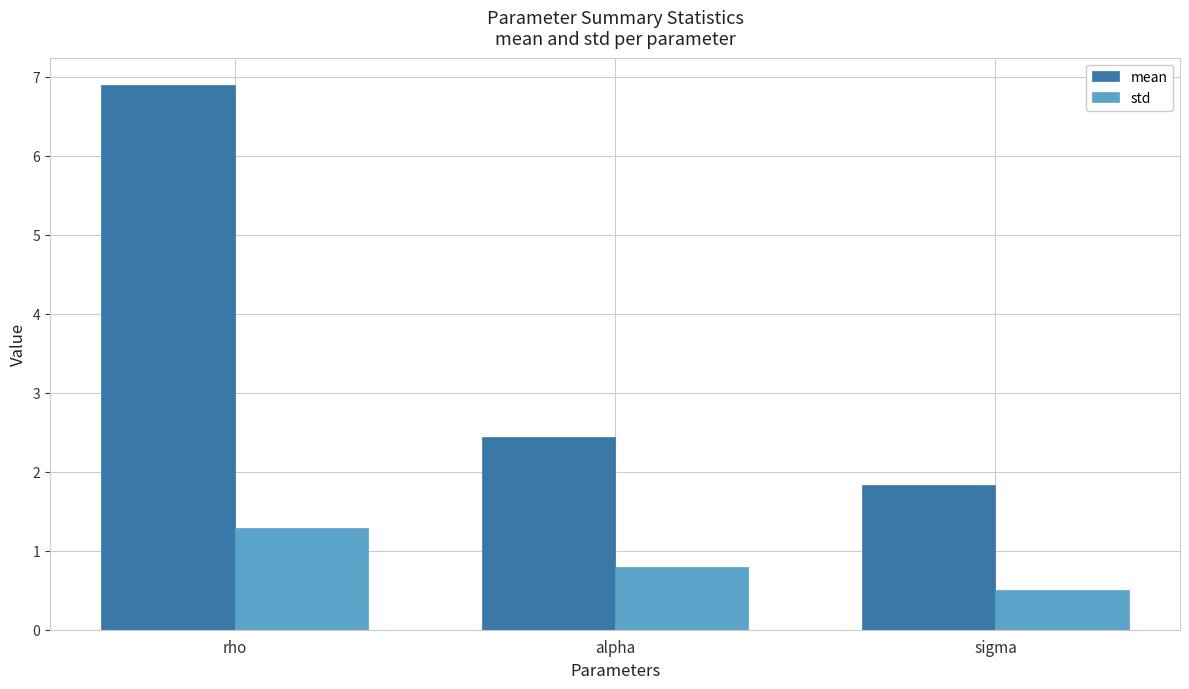

Is it true that mean equals 0.8 at alpha?

False